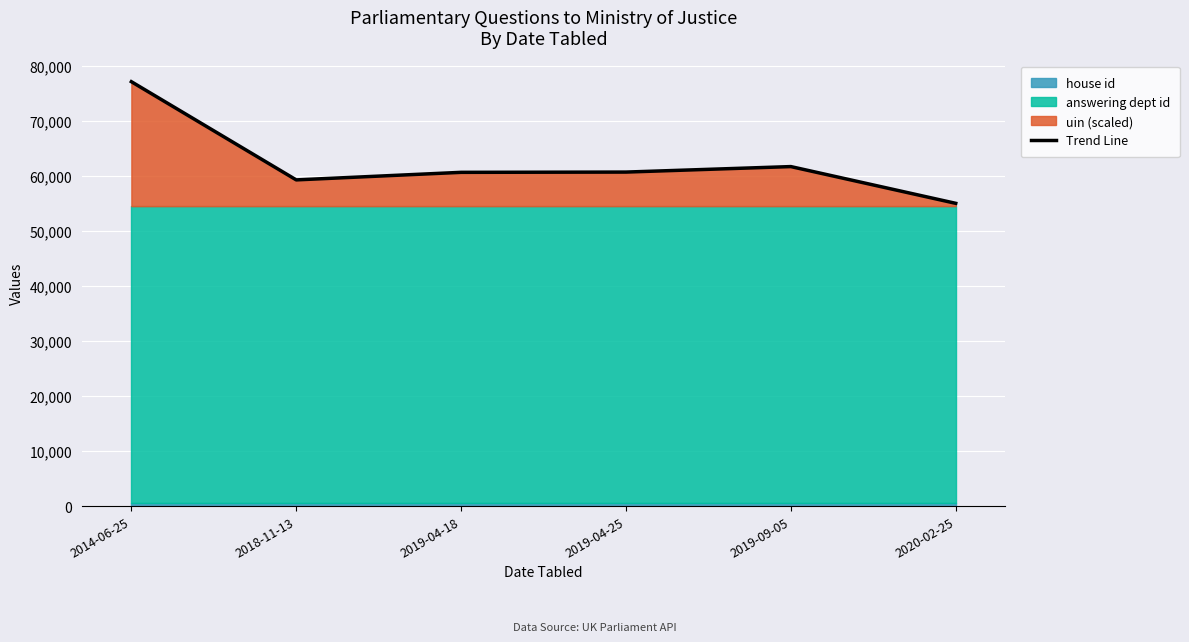

What is the ratio of the value at 2019-04-25 to the value at 2019-09-05?

1.0